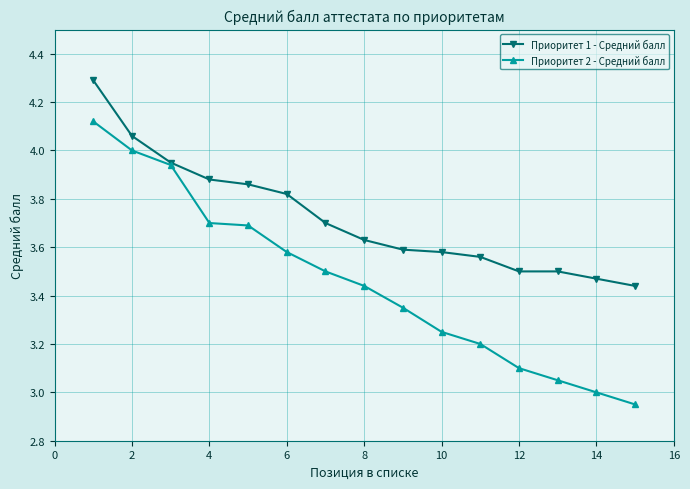

Count the number of categories in the chart.

15